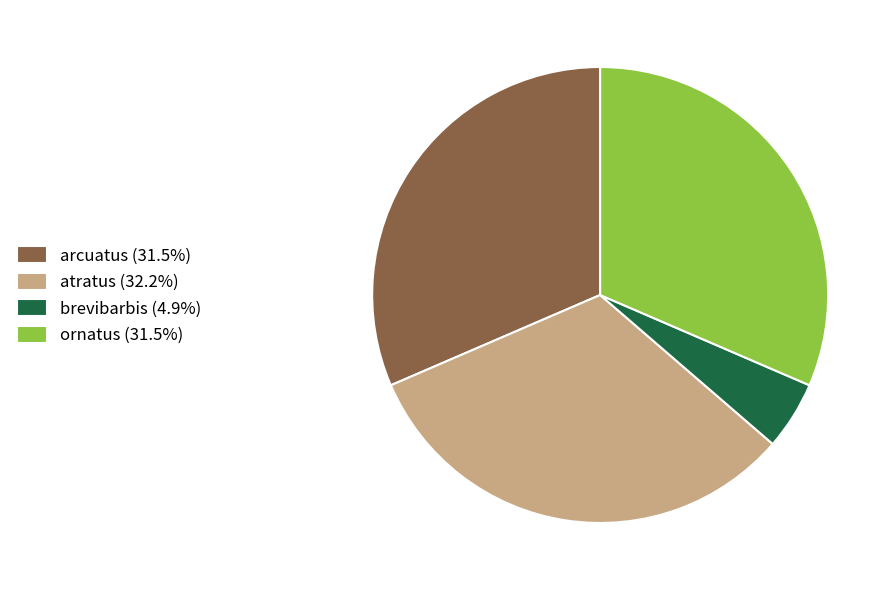

What is the smallest slice in the pie chart?

brevibarbis